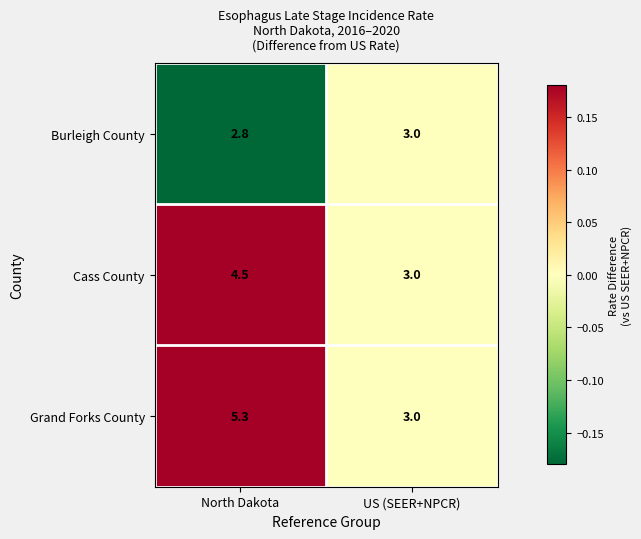

What is the sum of all Cass County values?

7.5